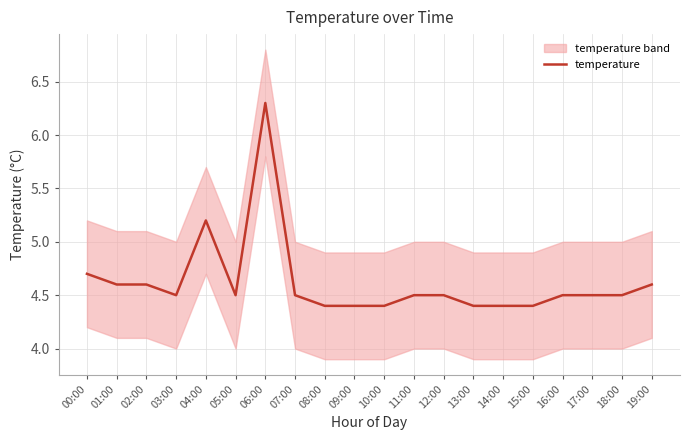

Where is the data nearest to the value 5?

04:00